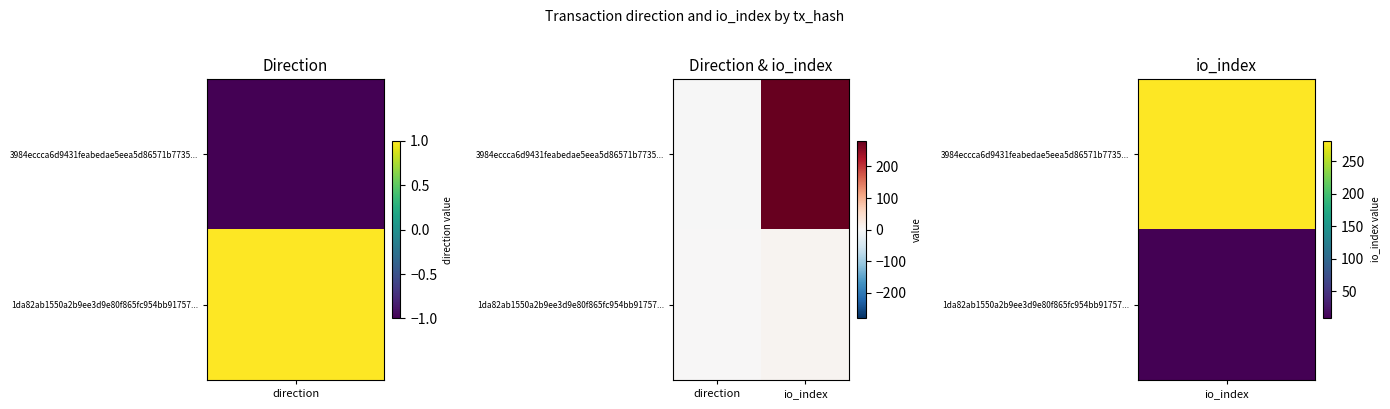

What is the spread (max minus min) of values at direction?

2